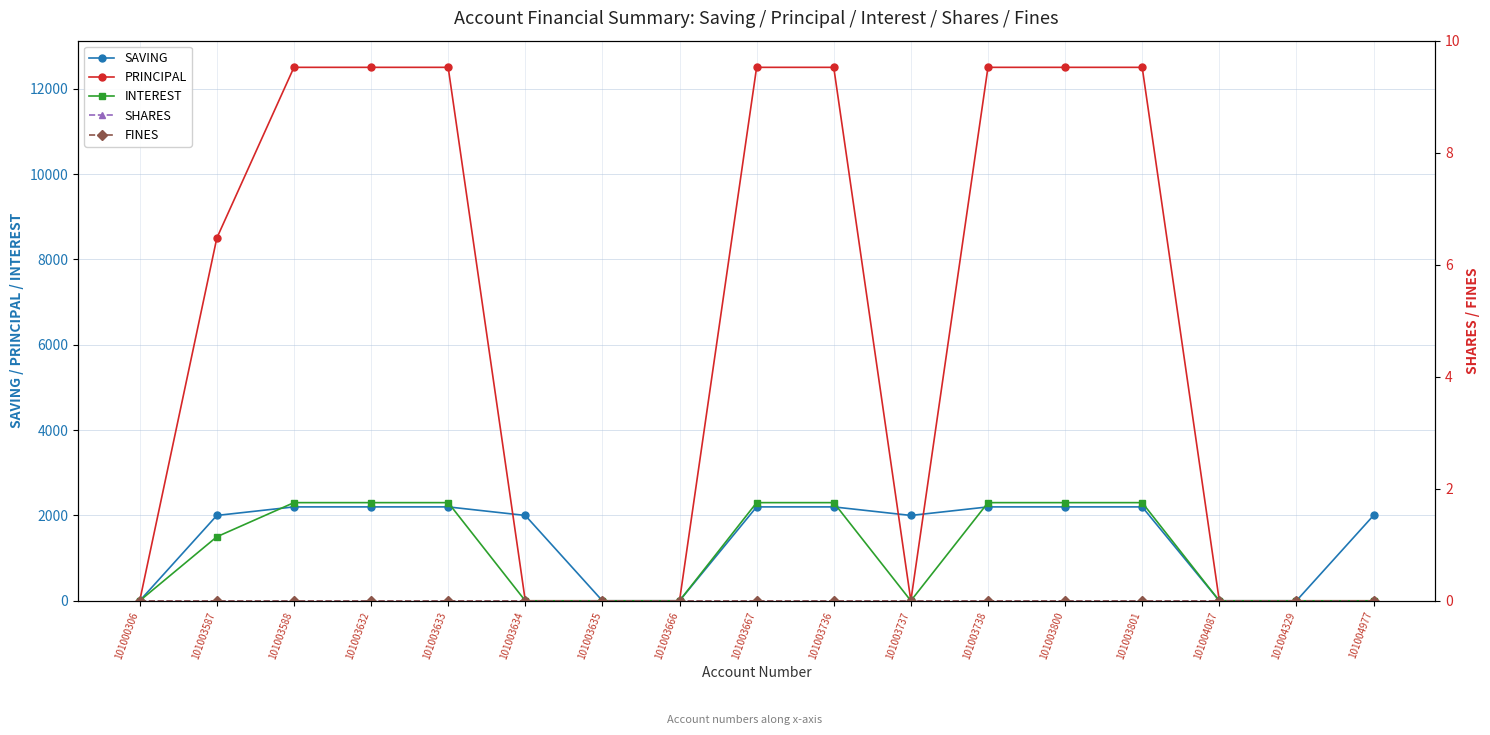

How many lines are shown in the chart?

5